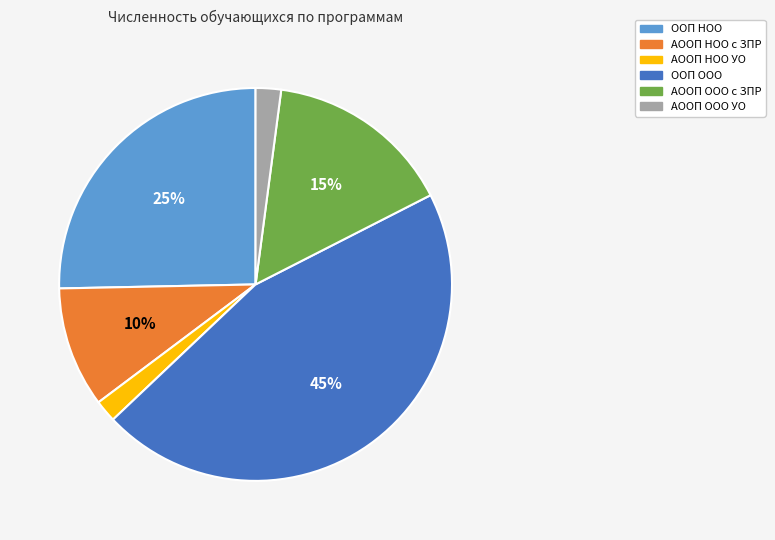

The АООП ООО с ЗПР slice represents 15% of the pie. True or false?

True